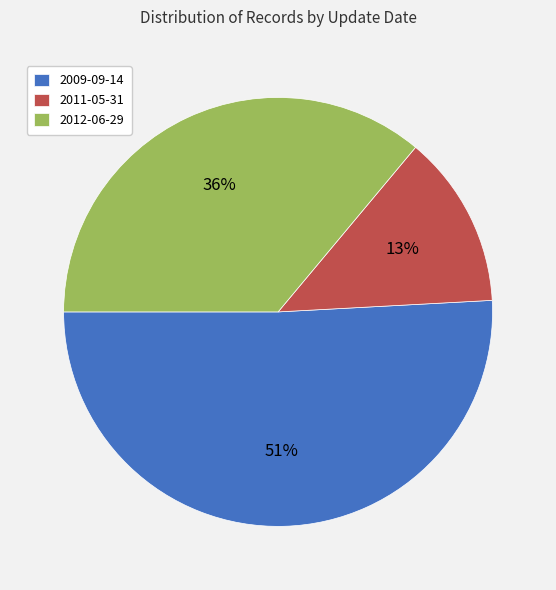

The 2011-05-31 slice represents 28% of the pie. True or false?

False